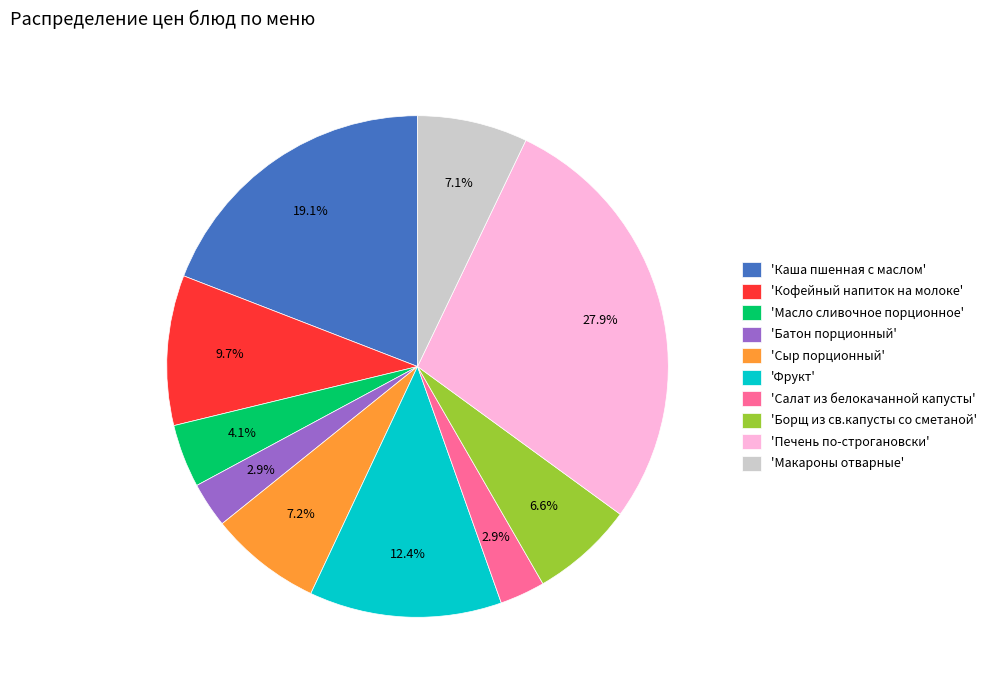

Which slice is the largest?

'Печень по-строгановски'